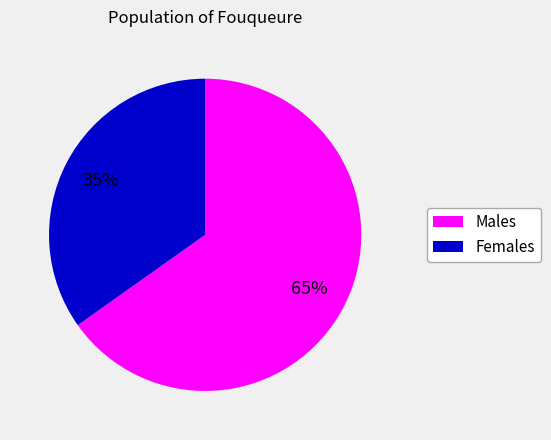

To the nearest percent, what is the average slice percentage?

50%